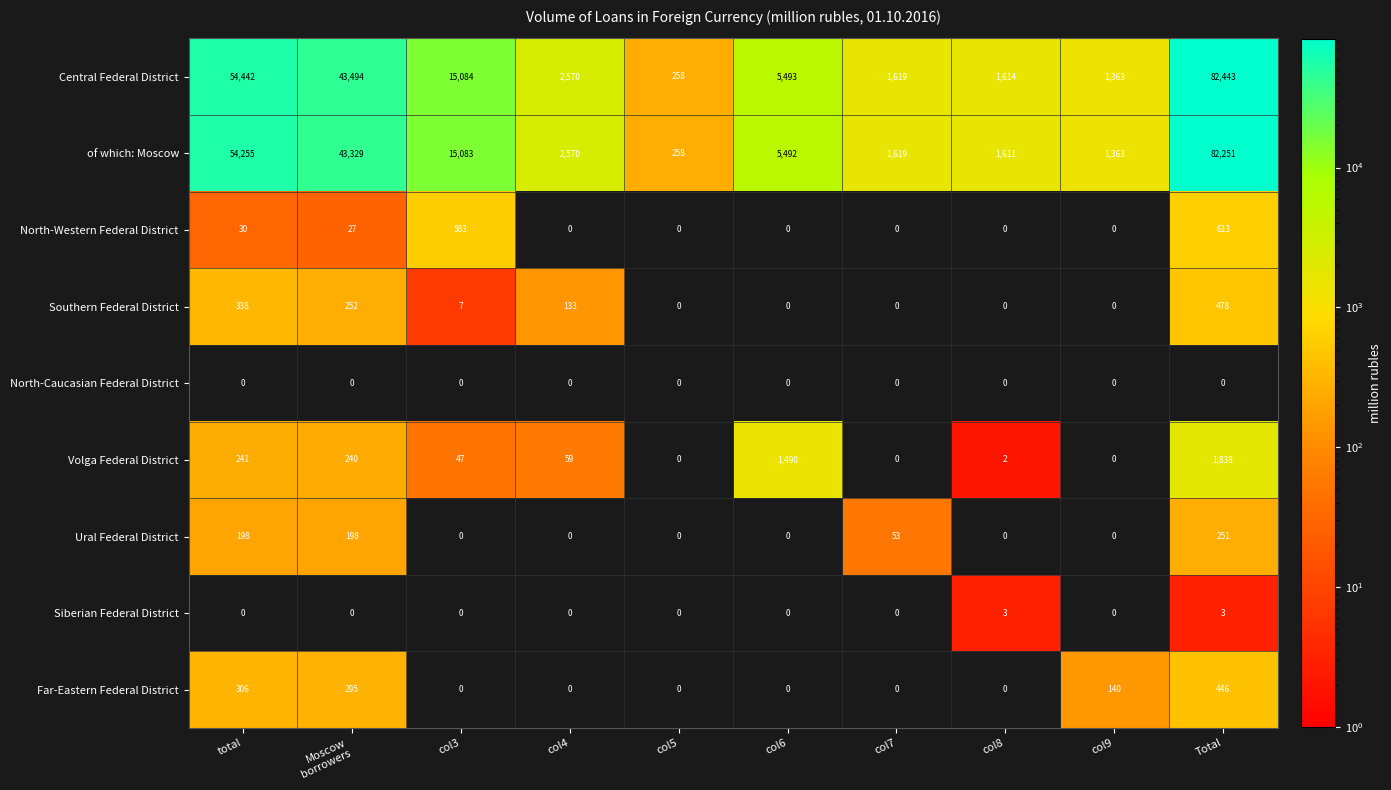

What is the greatest value displayed?

82443